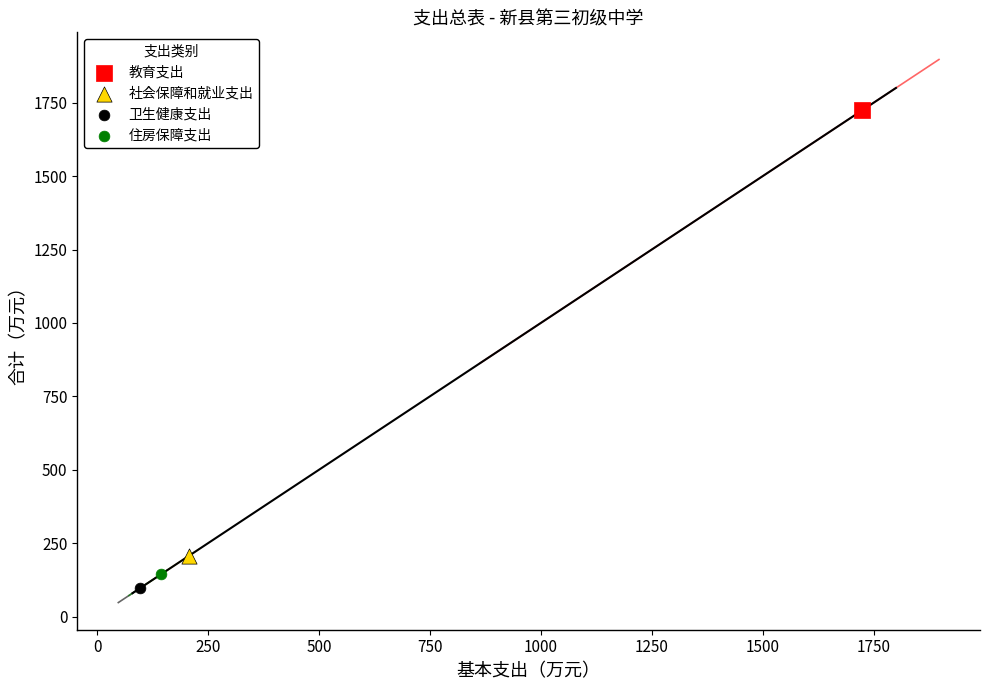

What are all the series names shown in the legend?

教育支出, 社会保障和就业支出, 卫生健康支出, 住房保障支出